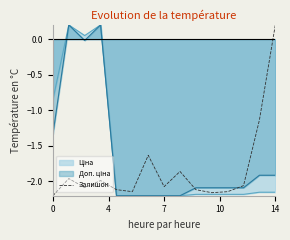

Is it true that Залишок equals -2.2 at 0?

True